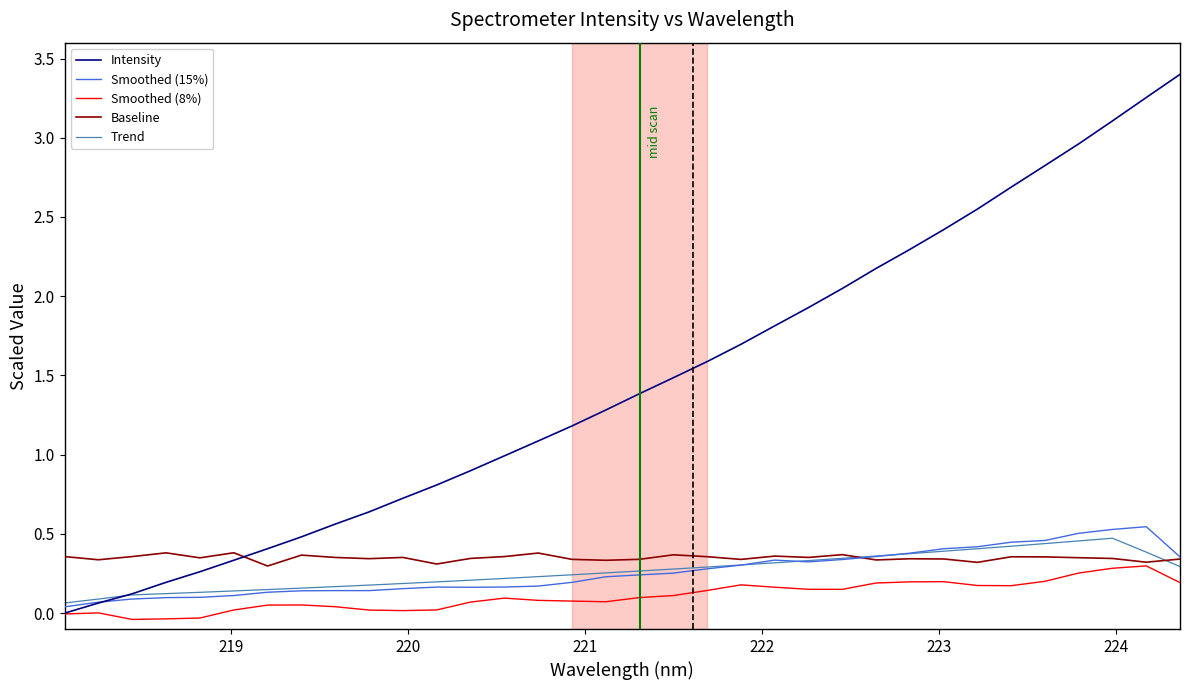

Which series has the largest range (max minus min)?

Intensity